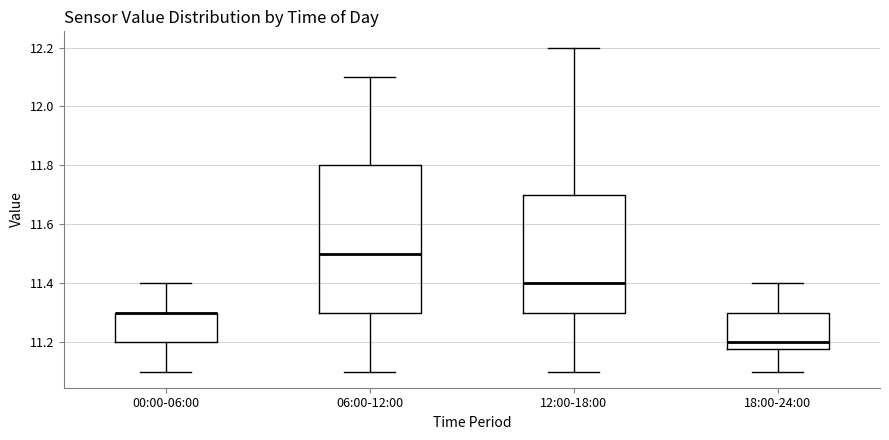

Reading left to right, read every box against the y-axis: the position of its median line, the range the box covers, and the ends of its whiskers. The values are not printed on the chart, so give them approximately, as read against the axis.

00:00-06:00: median 11.30 (drawn on the box's upper edge), box 11.20 to 11.30, whiskers 11.10 to 11.40
06:00-12:00: median 11.50, box 11.30 to 11.80, whiskers 11.10 to 12.10
12:00-18:00: median 11.40, box 11.30 to 11.70, whiskers 11.10 to 12.20
18:00-24:00: median 11.20, box 11.18 to 11.30, whiskers 11.10 to 11.40